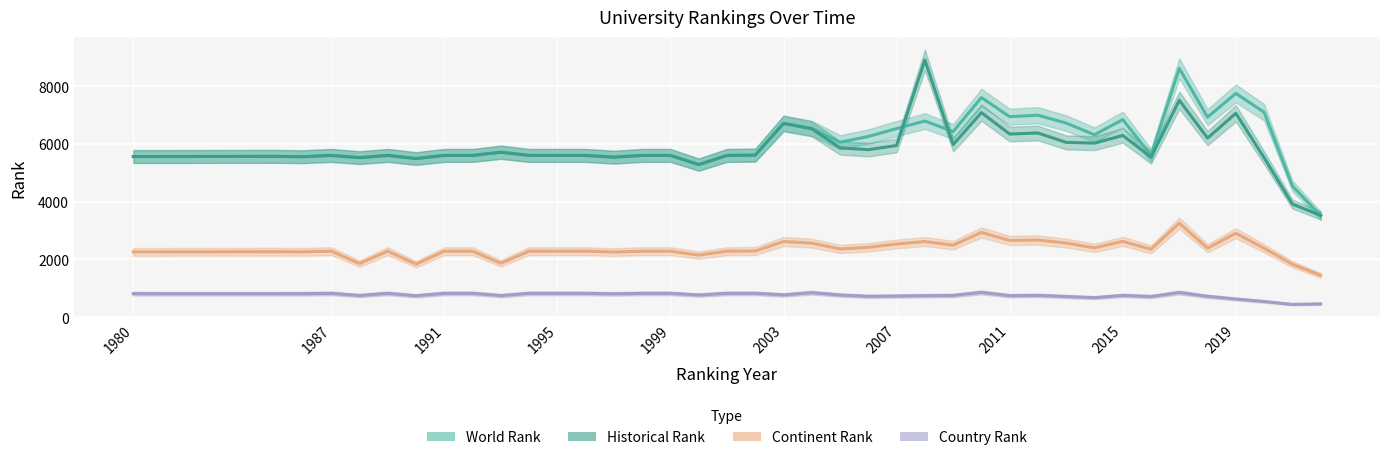

How many lines are shown in the chart?

4